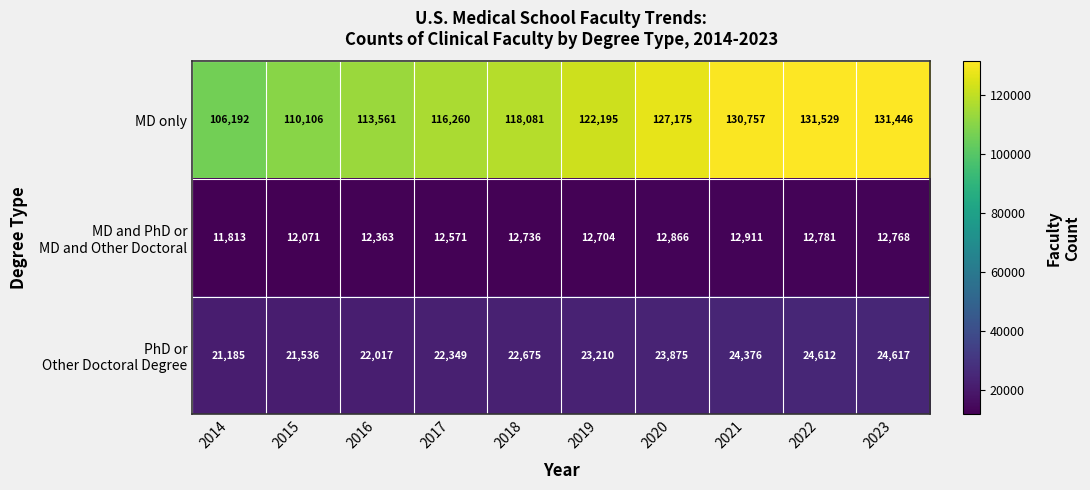

Rank the categories by MD only value from highest to lowest.

2022, 2023, 2021, 2020, 2019, 2018, 2017, 2016, 2015, 2014